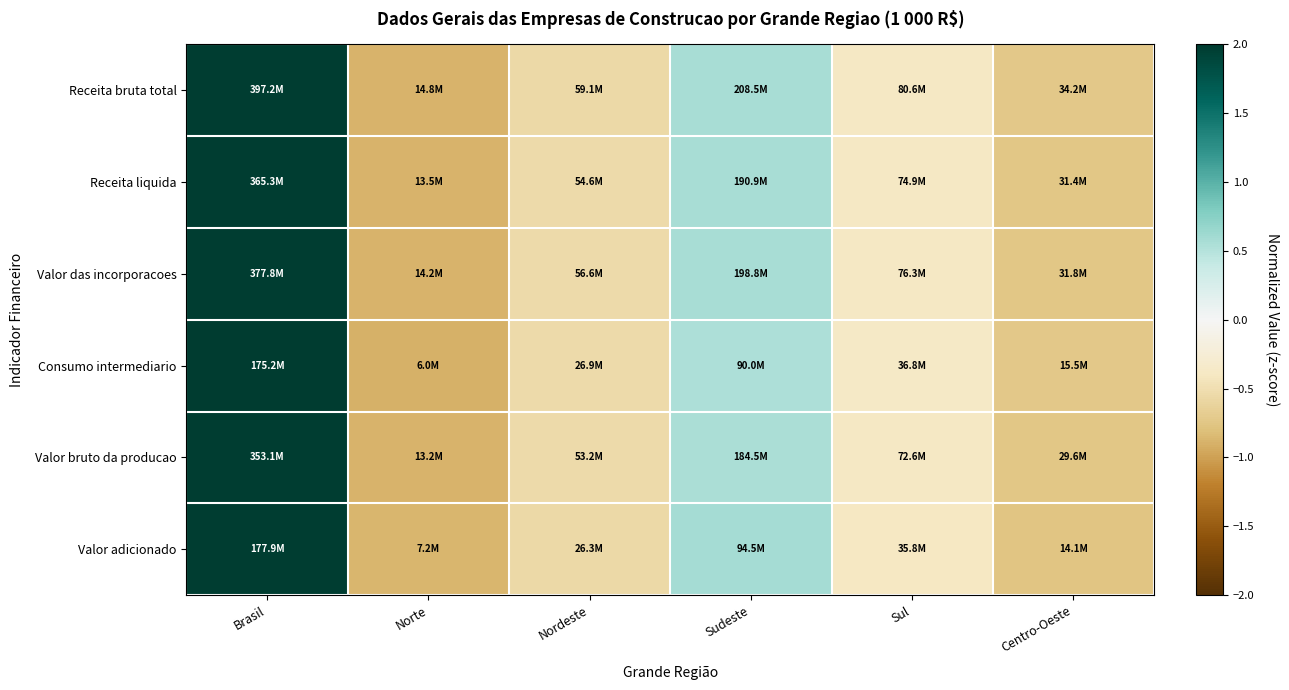

Rank the series at Sudeste from highest to lowest value.

Valor adicionado, Valor das incorporacoes, Receita bruta total, Receita liquida, Valor bruto da producao, Consumo intermediario